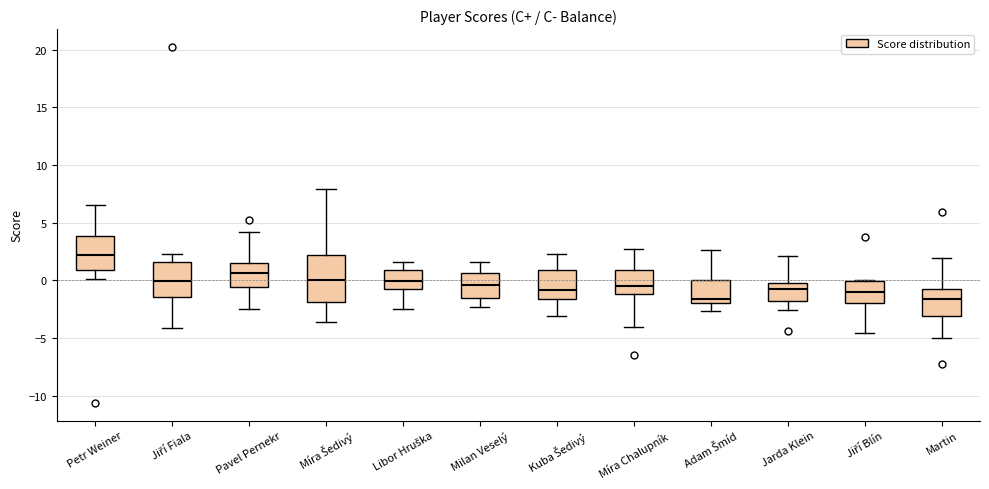

Which box's median line is the highest?

Petr Weiner